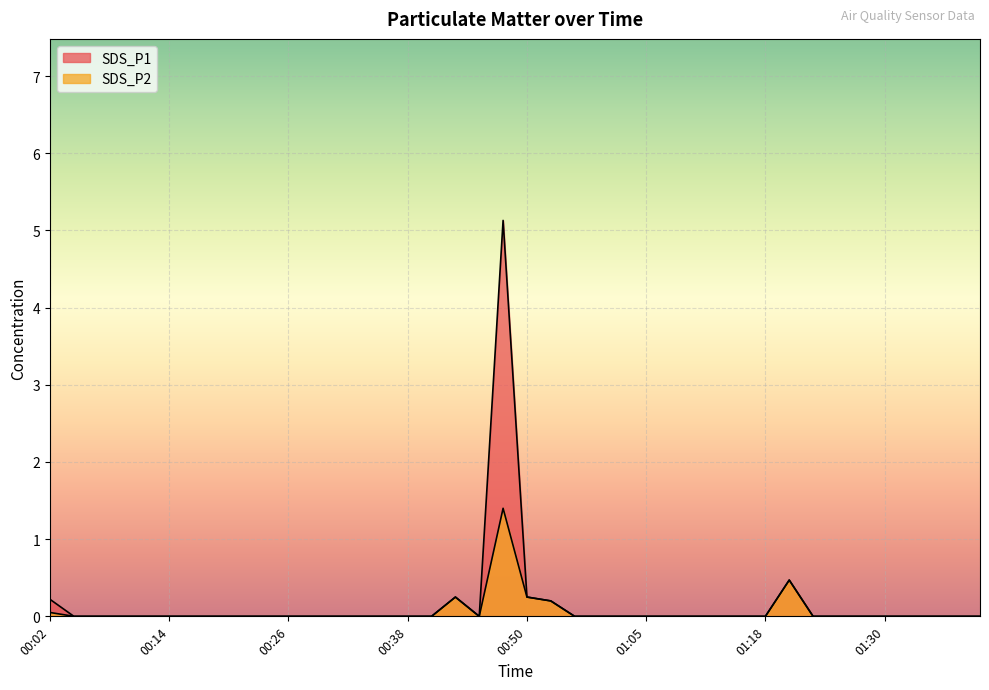

Which series has the widest spread of values?

SDS_P1